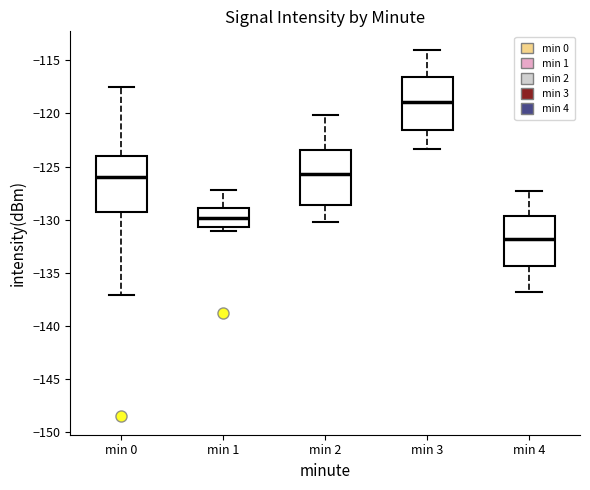

Which box has the highest median line?

min 3